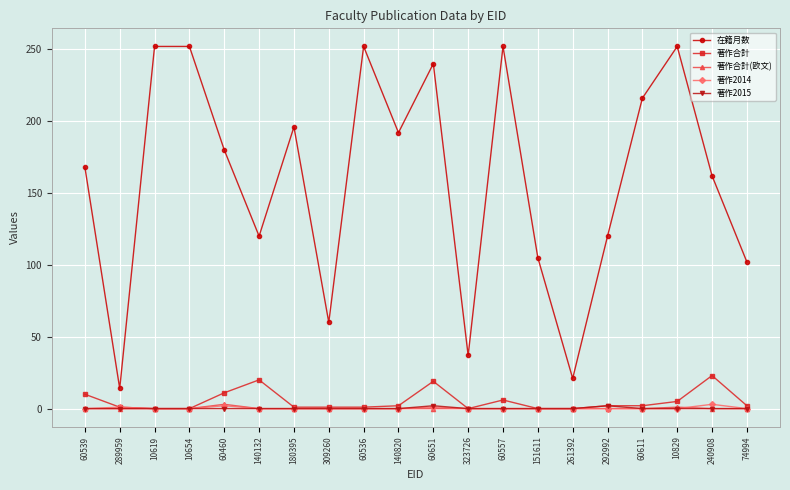

What is the minimum value for 在籍月数?

14